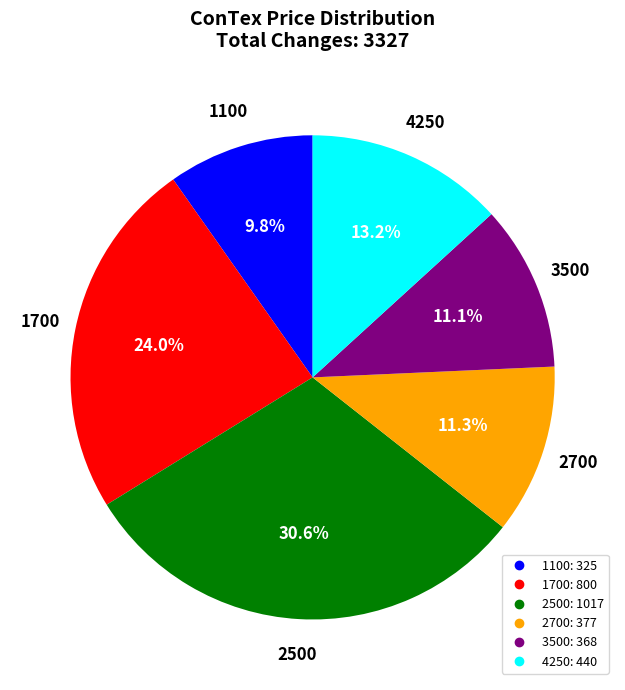

Does any single category account for the majority?

No